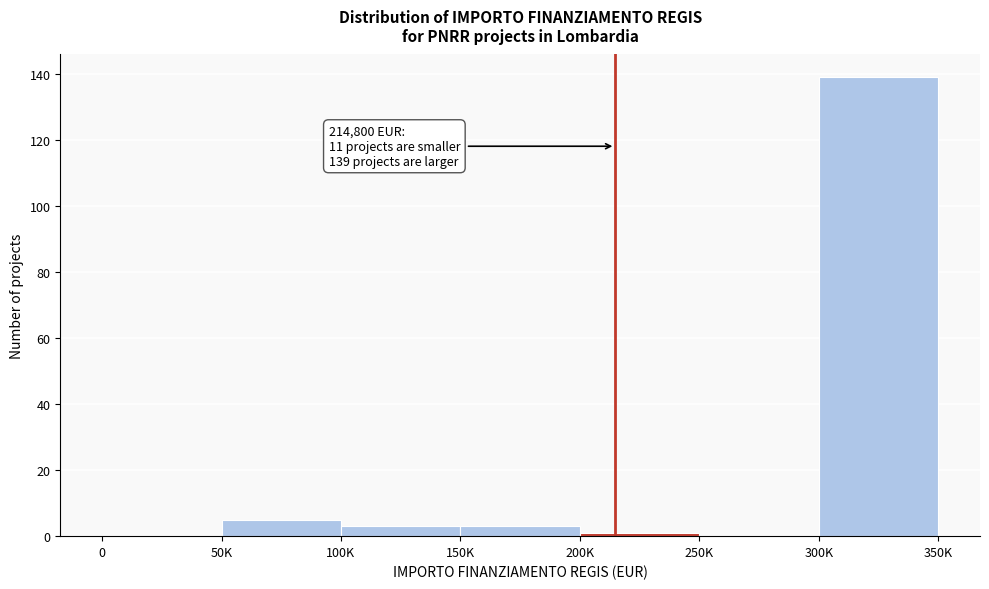

Reading left to right, extract all data points from this chart.

0=0	50K=5	100K=3	150K=3	200K=1	250K=0	300K=139